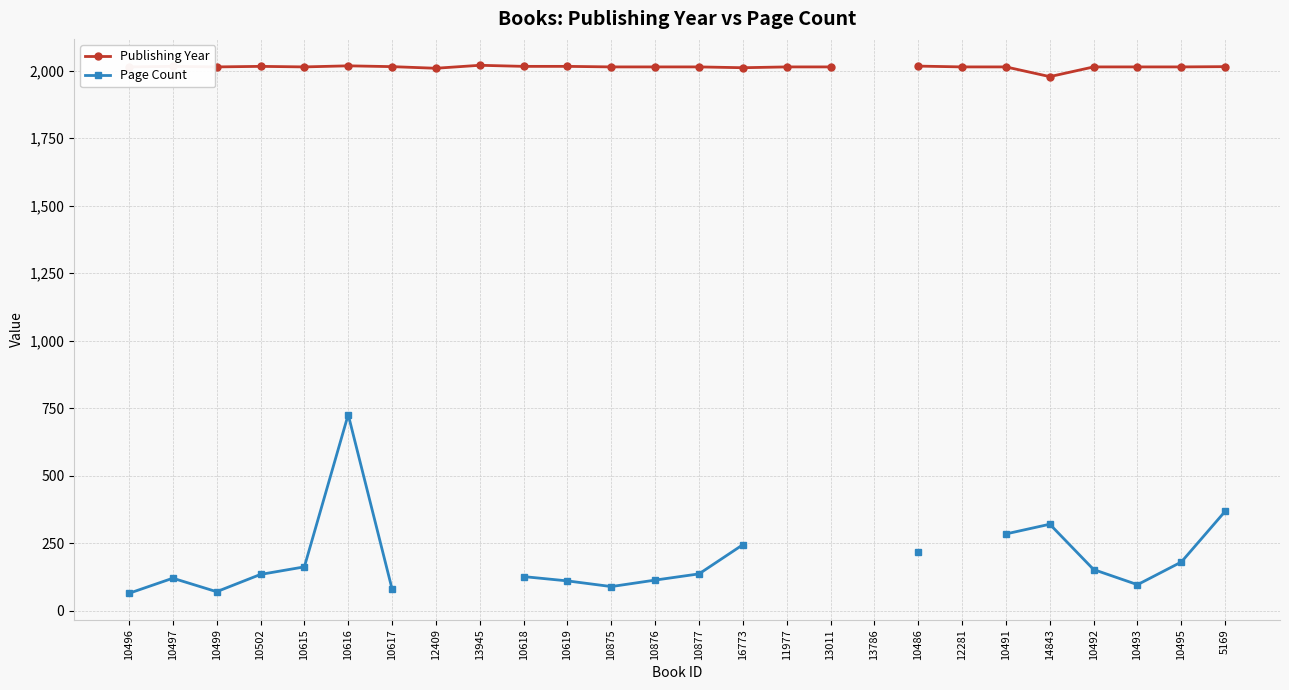

What is the sum of the Publishing Year values at 13011 and 10495?

4028.0